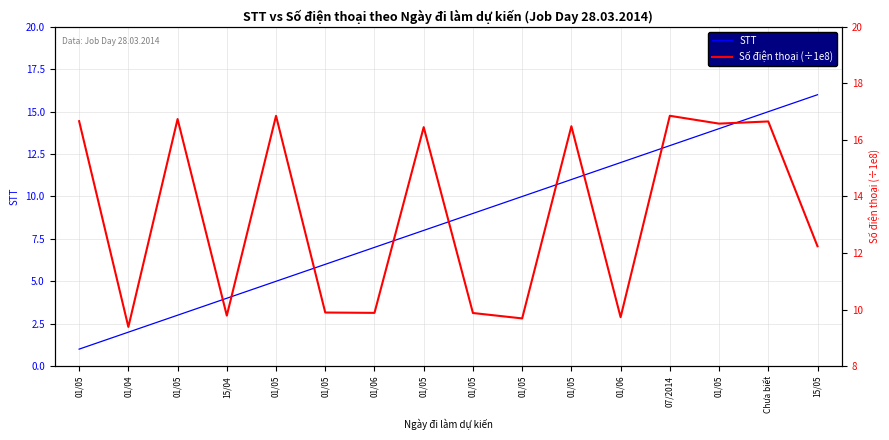

What is the average value of the Số điện thoại (÷1e8) series?

13.4